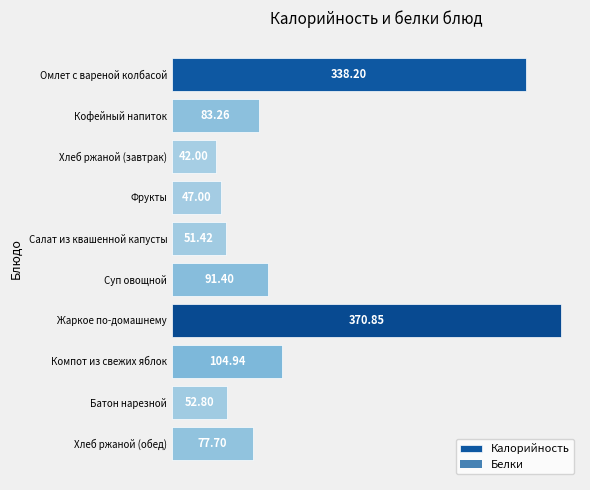

Where is the data nearest to the value 206?

Компот из свежих яблок